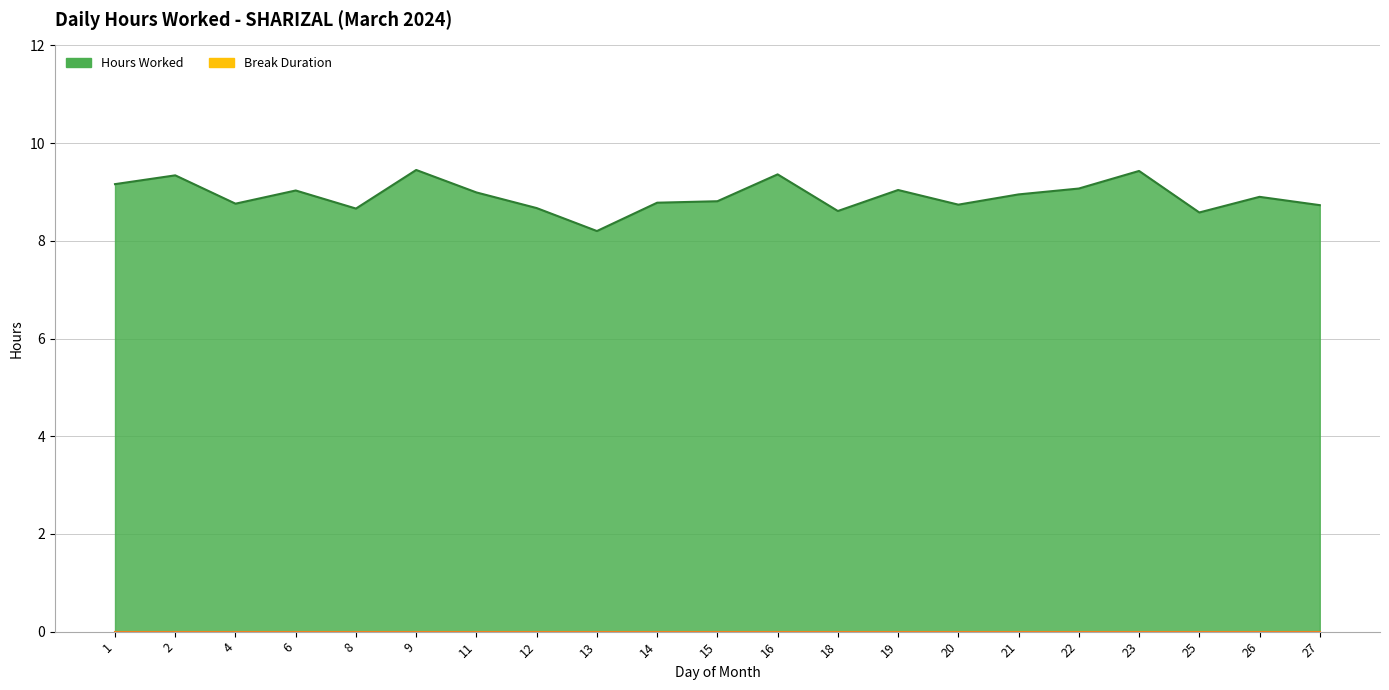

What is the sum of the values at 22 and 21?

18.0